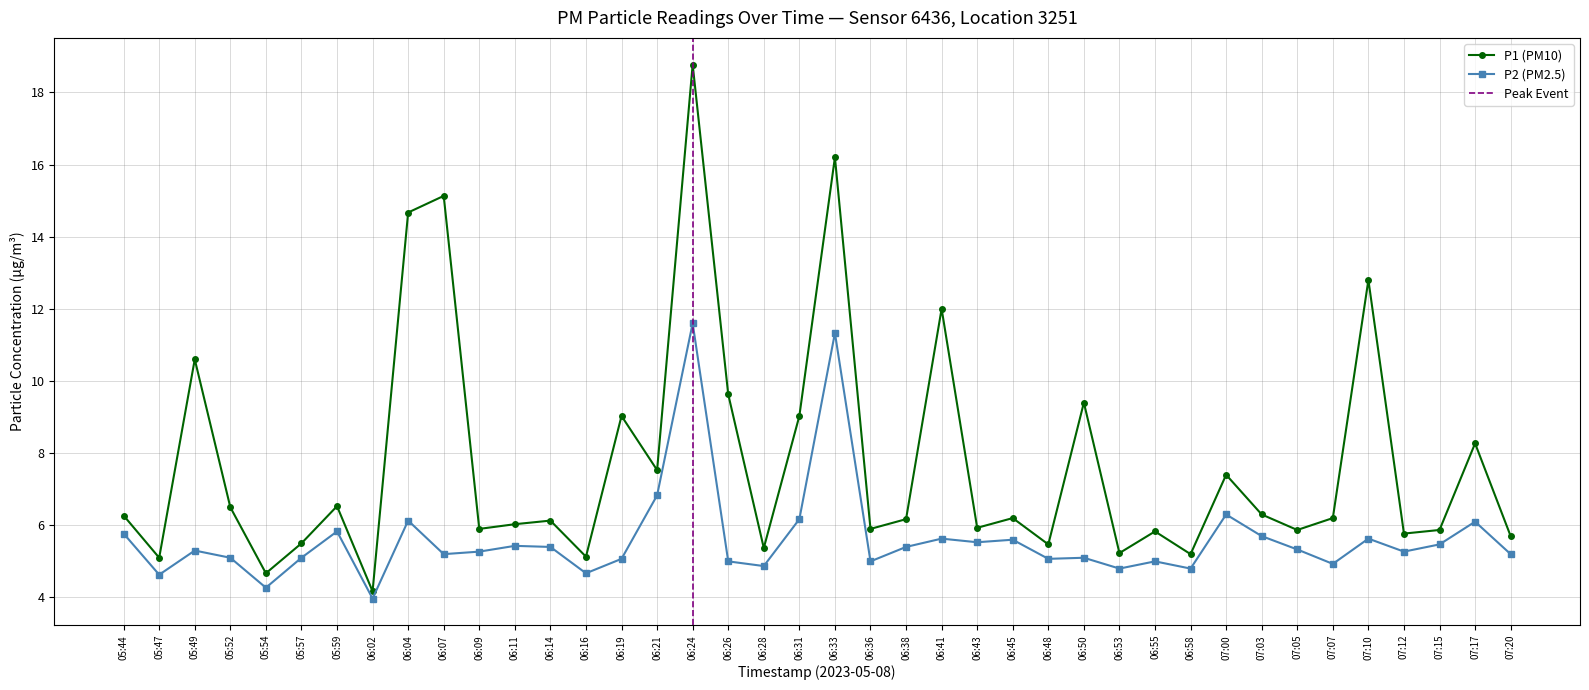

Rank the series by their maximum value, from lowest to highest.

P2, P1